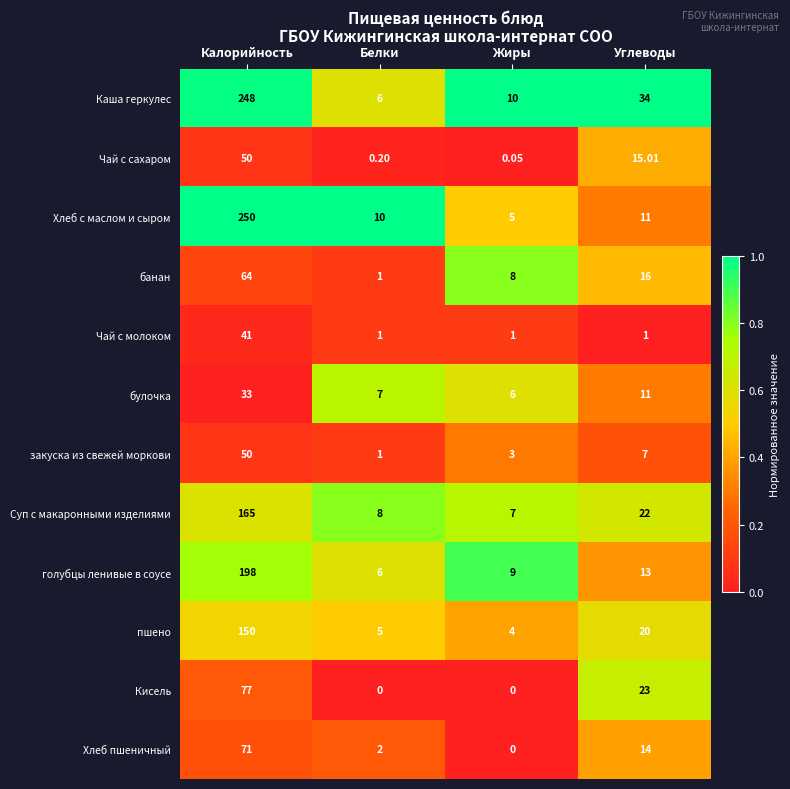

At how many categories does at least one series exceed 0?

4